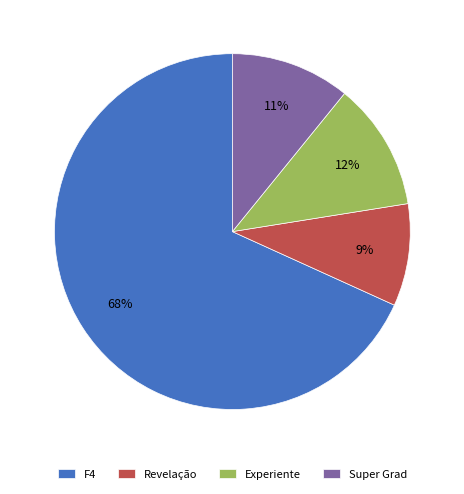

Is it true that Super Grad is 11% of the pie?

True